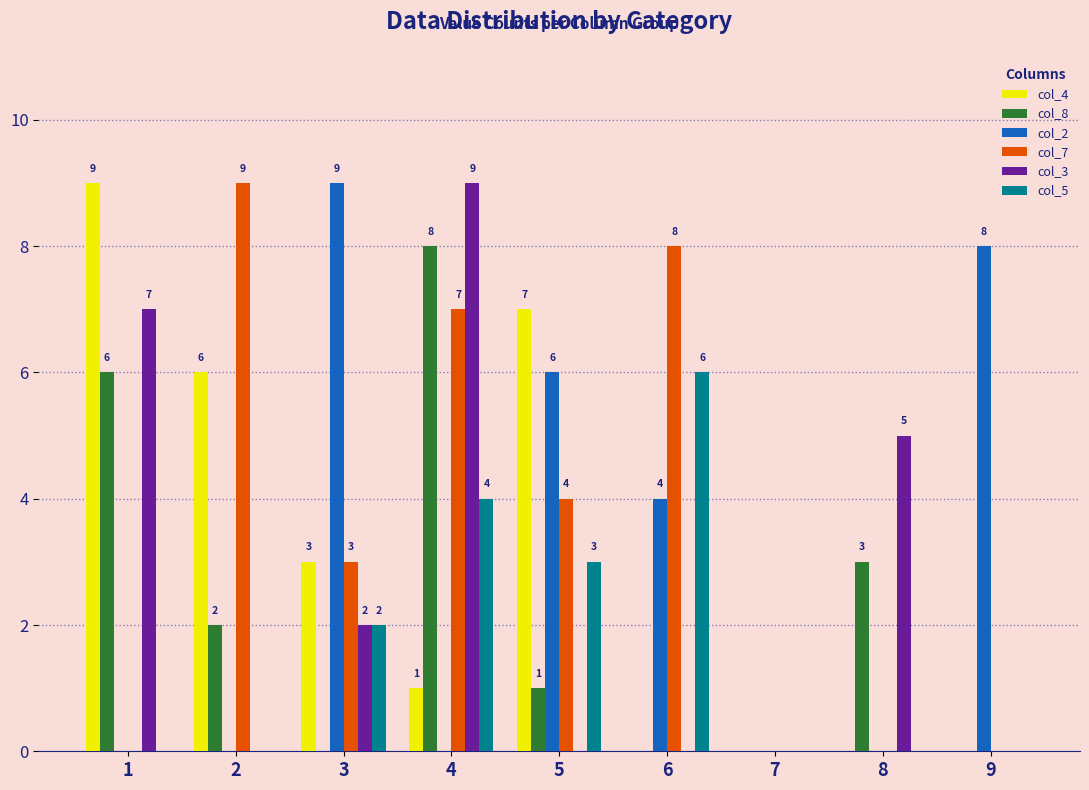

Which series has the largest total across all categories?

col_7